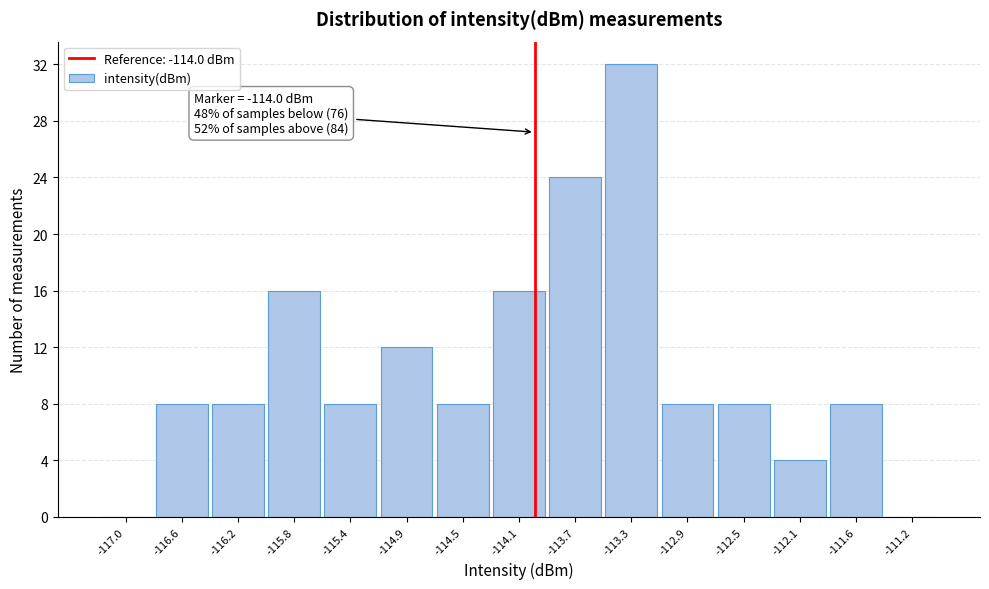

Which range on the x-axis has the tallest bar?

-113.50 to -113.10